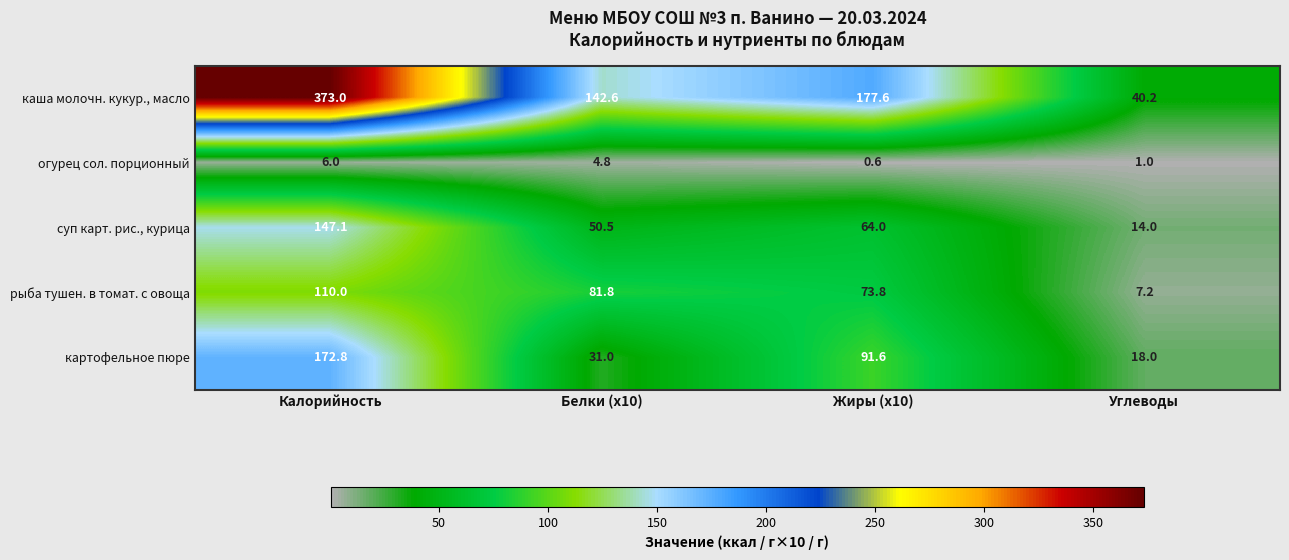

Which series has the widest spread of values?

каша молочн. кукур., масло